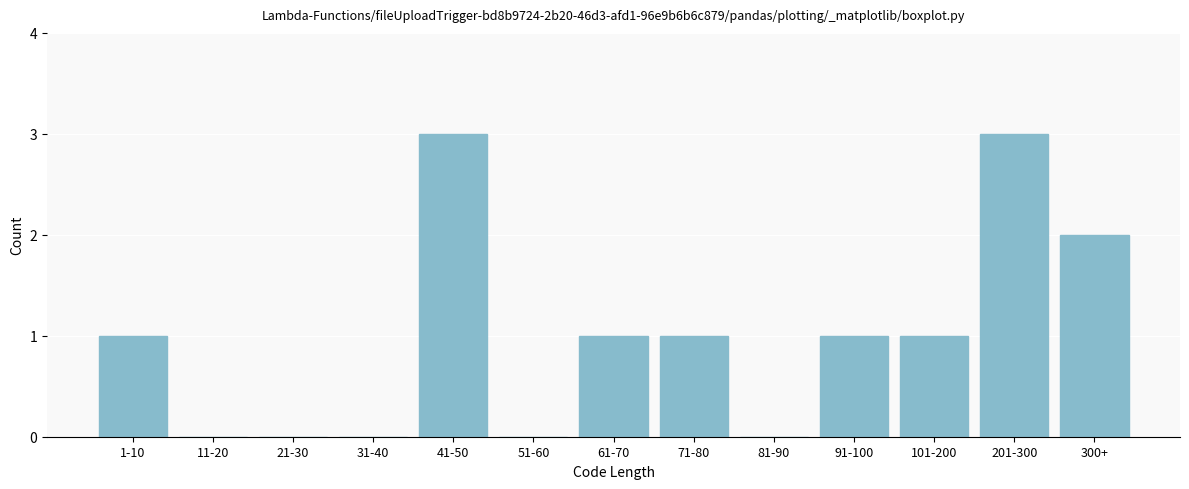

Reading left to right, transcribe all the data shown in this chart.

1-10=1	11-20=0	21-30=0	31-40=0	41-50=3	51-60=0	61-70=1	71-80=1	81-90=0	91-100=1	101-200=1	201-300=3	300+=2